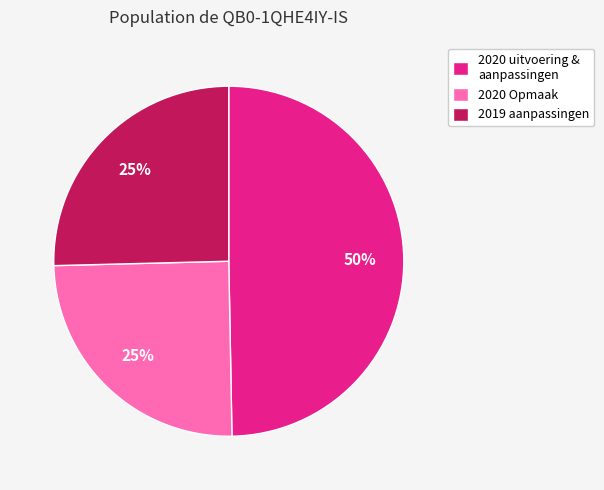

To the nearest percent, what is the average slice percentage?

33%